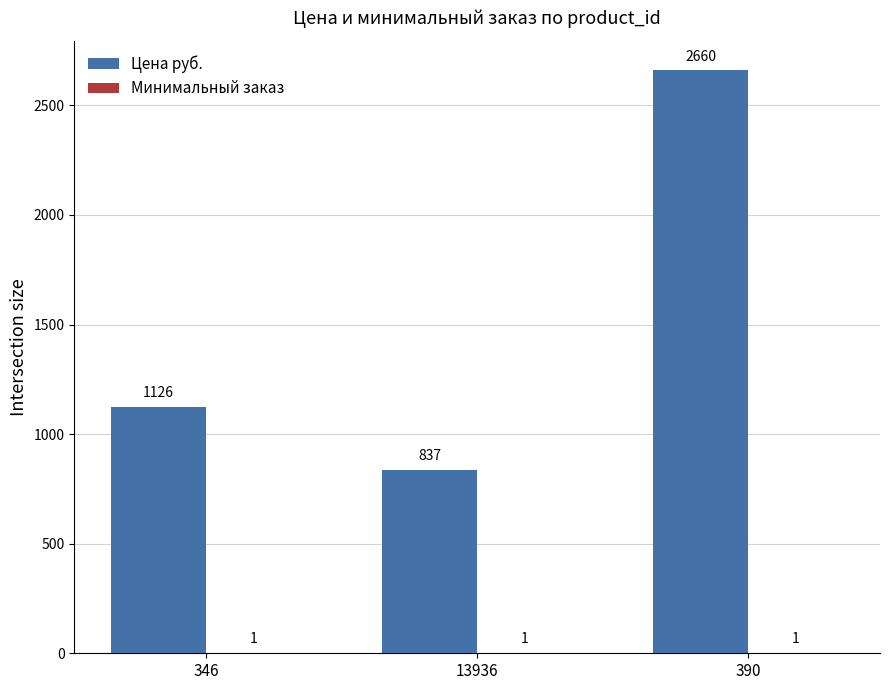

Which series changed the most between 346 and 13936?

Цена руб.